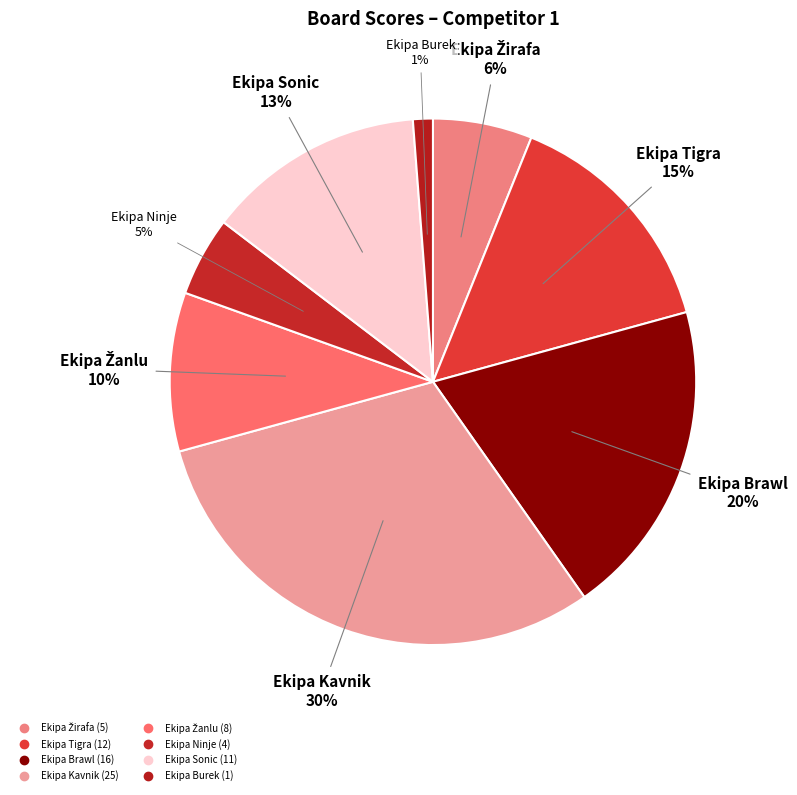

What is the ratio of the value at Ekipa Ninje to the value at Ekipa Tigra?

0.3